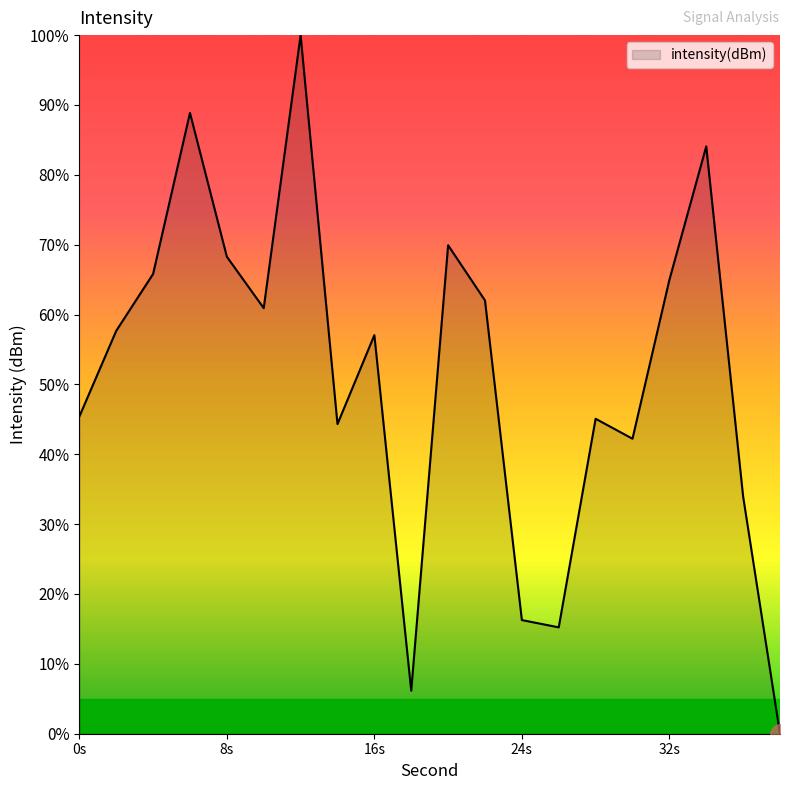

What is the difference between the second highest and second lowest values?

82.7